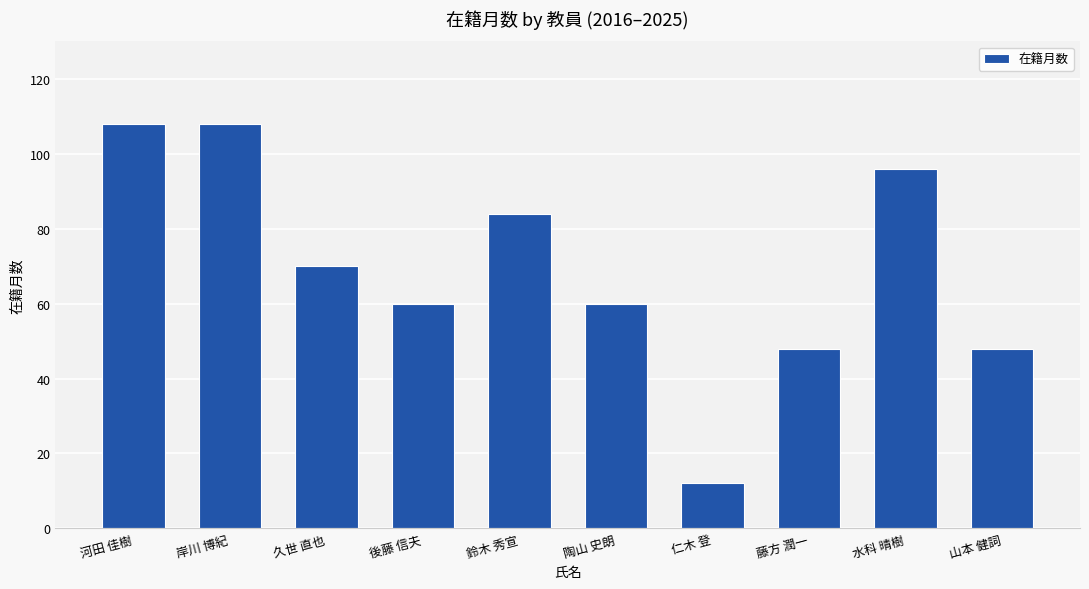

Read the value at 水科 晴樹, to the nearest 10.

100